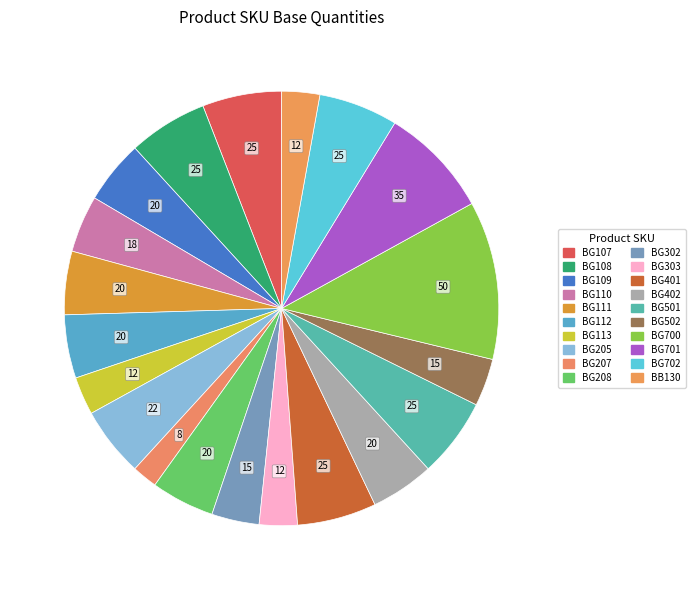

Rank the categories by value from lowest to highest.

BG207, BG113, BG303, BB130, BG302, BG502, BG110, BG109, BG111, BG112, BG208, BG402, BG205, BG107, BG108, BG401, BG501, BG702, BG701, BG700